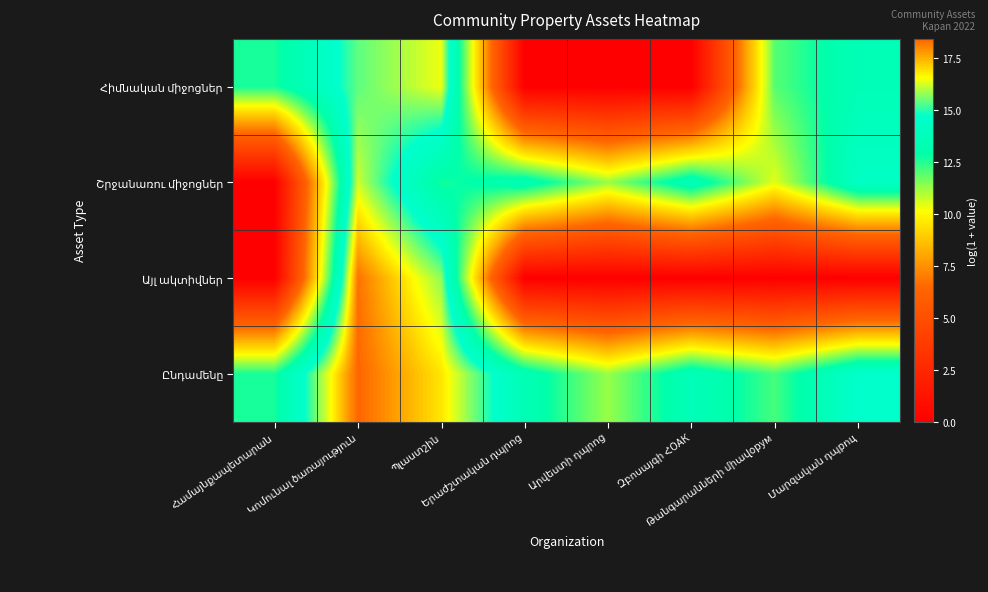

At how many categories does at least one series exceed 16?

2